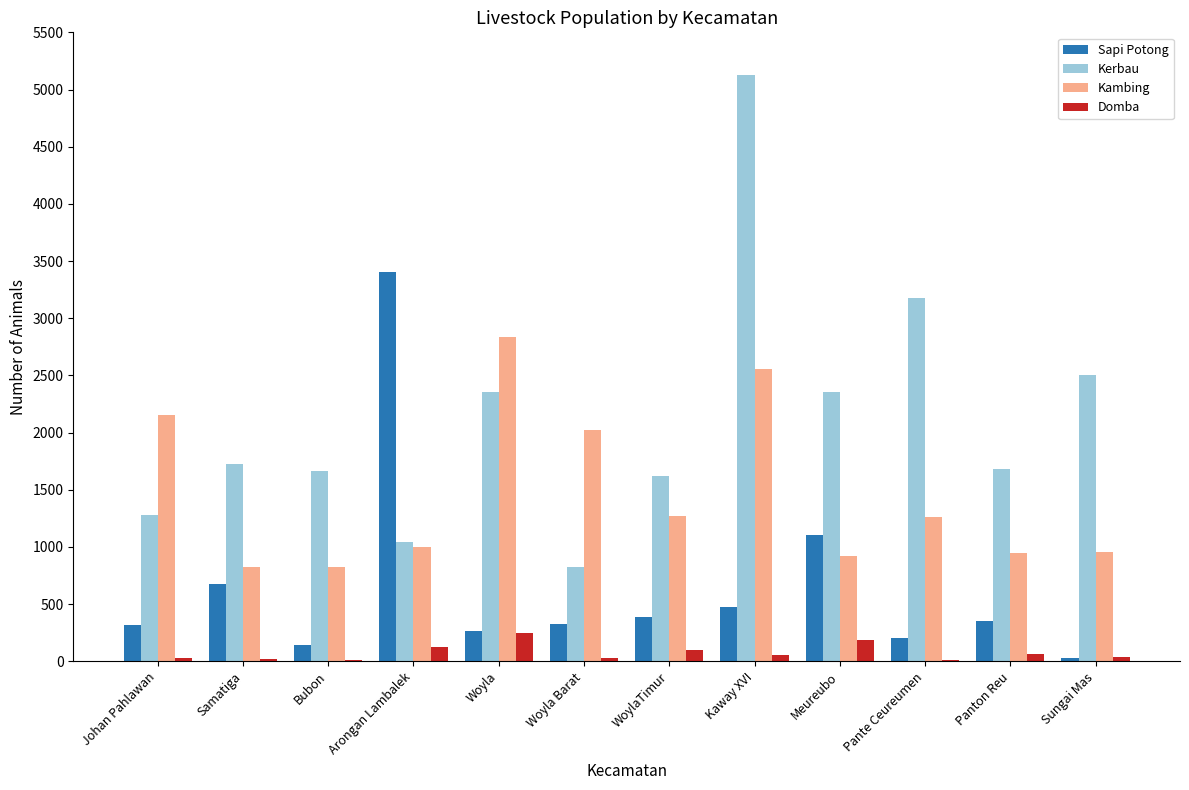

Which series has the largest range (max minus min)?

Kerbau